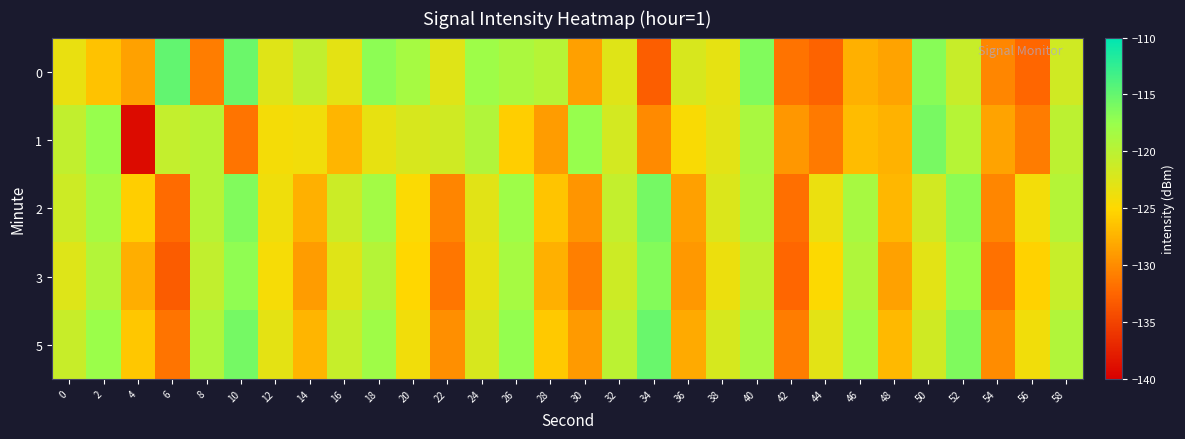

Reading left to right, extract all data points from this chart.

0: 0=-123.4	2=-126.4	4=-128.5	6=-114.9	8=-130.9	10=-115.4	12=-122.7	14=-120.5	16=-123.1	18=-116.9	20=-118.5	22=-122.7	24=-117.9	26=-118.8	28=-119.6	30=-128.7	32=-122.7	34=-133.0	36=-122.2	38=-123.2	40=-116.4	42=-131.7	44=-132.7	46=-127.6	48=-128.4	50=-116.8	52=-121.0	54=-130.3	56=-132.4	58=-121.5
1: 0=-120.5	2=-117.4	4=-139.1	6=-120.6	8=-119.8	10=-131.5	12=-124.2	14=-124.0	16=-127.3	18=-123.3	20=-122.1	22=-121.5	24=-119.3	26=-125.7	28=-128.9	30=-117.4	32=-121.8	34=-130.1	36=-124.6	38=-122.9	40=-118.7	42=-129.3	44=-131.2	46=-126.8	48=-127.5	50=-115.9	52=-119.7	54=-128.4	56=-131.0	58=-120.1
2: 0=-121.3	2=-118.5	4=-125.7	6=-132.1	8=-119.8	10=-116.4	12=-123.9	14=-127.6	16=-121.2	18=-118.3	20=-124.7	22=-130.5	24=-122.8	26=-117.9	28=-126.3	30=-129.4	32=-120.6	34=-115.8	36=-128.7	38=-122.4	40=-119.1	42=-131.8	44=-123.5	46=-118.6	48=-127.2	50=-121.7	52=-116.9	54=-130.3	56=-124.1	58=-119.5
3: 0=-122.6	2=-119.4	4=-127.8	6=-133.2	8=-120.5	10=-117.1	12=-124.3	14=-128.9	16=-122.7	18=-119.6	20=-125.1	22=-131.4	24=-123.2	26=-118.5	28=-127.6	30=-130.8	32=-121.3	34=-116.5	36=-129.2	38=-123.7	40=-120.4	42=-132.5	44=-124.8	46=-119.2	48=-128.6	50=-122.9	52=-117.5	54=-131.7	56=-125.4	58=-120.8
5: 0=-120.9	2=-117.7	4=-126.1	6=-131.5	8=-119.2	10=-115.8	12=-123.1	14=-127.3	16=-120.8	18=-118.0	20=-124.0	22=-129.8	24=-122.1	26=-117.3	28=-126.0	30=-129.1	32=-120.0	34=-115.2	36=-128.0	38=-122.0	40=-118.8	42=-130.9	44=-123.0	46=-118.0	48=-127.0	50=-121.5	52=-116.3	54=-130.0	56=-124.0	58=-119.3